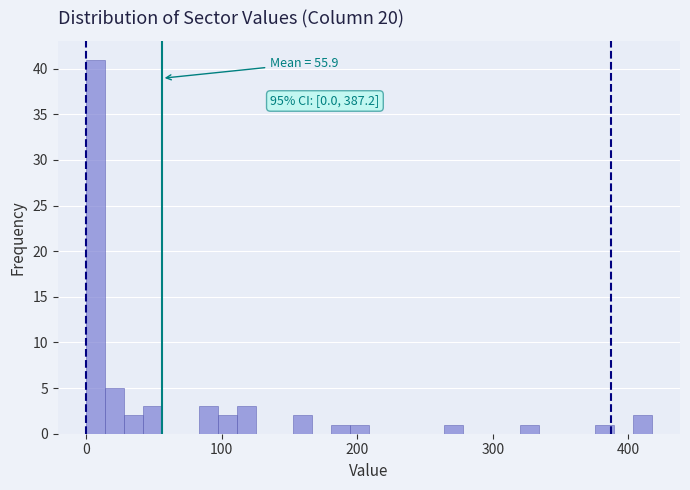

Around what value on the x-axis is the tallest bar? Give the approximate position of its centre, as read against the axis.

10